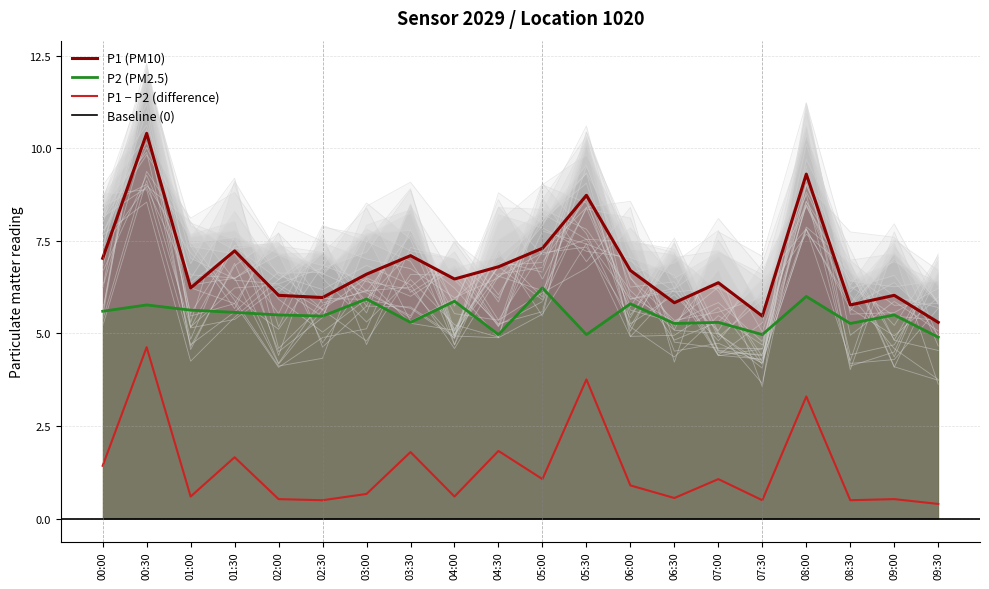

What is the greatest value displayed?

10.4